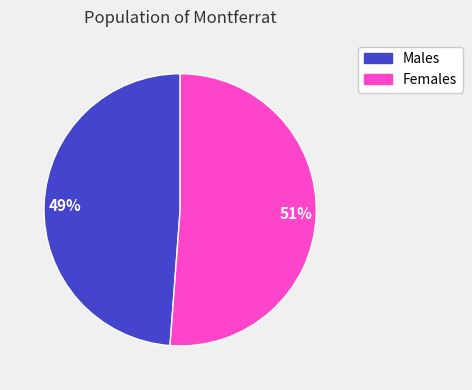

What is the ratio of the value at Males to the value at Females?

1.0